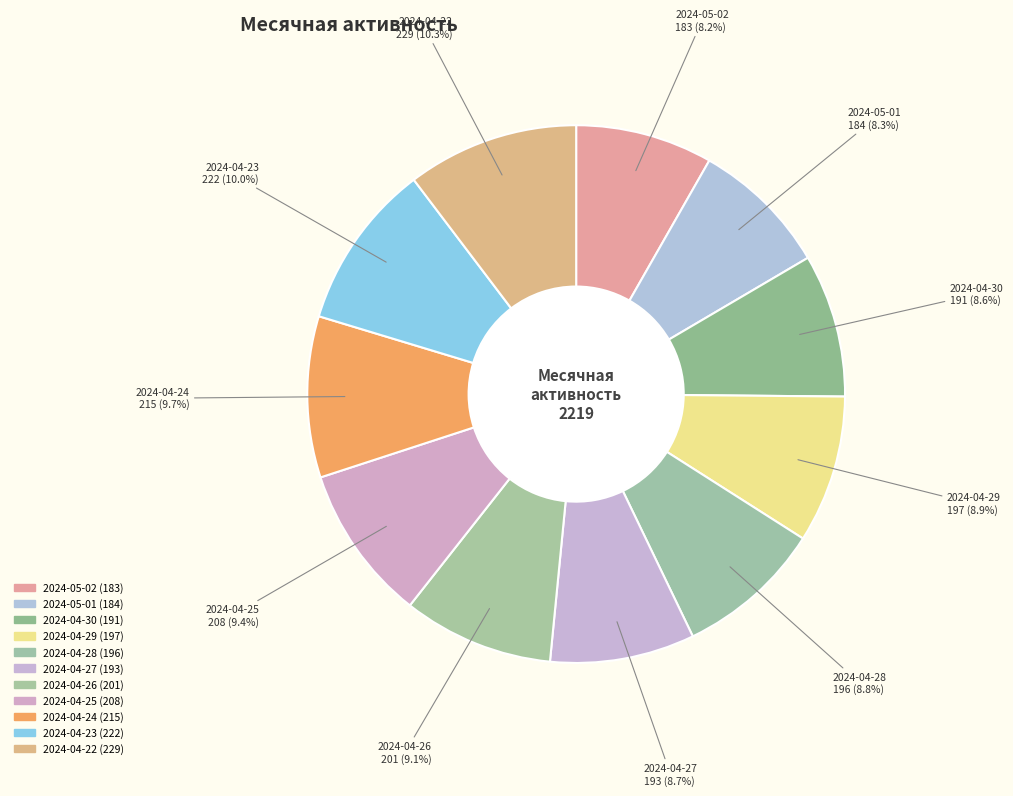

What percentage is NOT represented by 2024-04-28?

91.2%